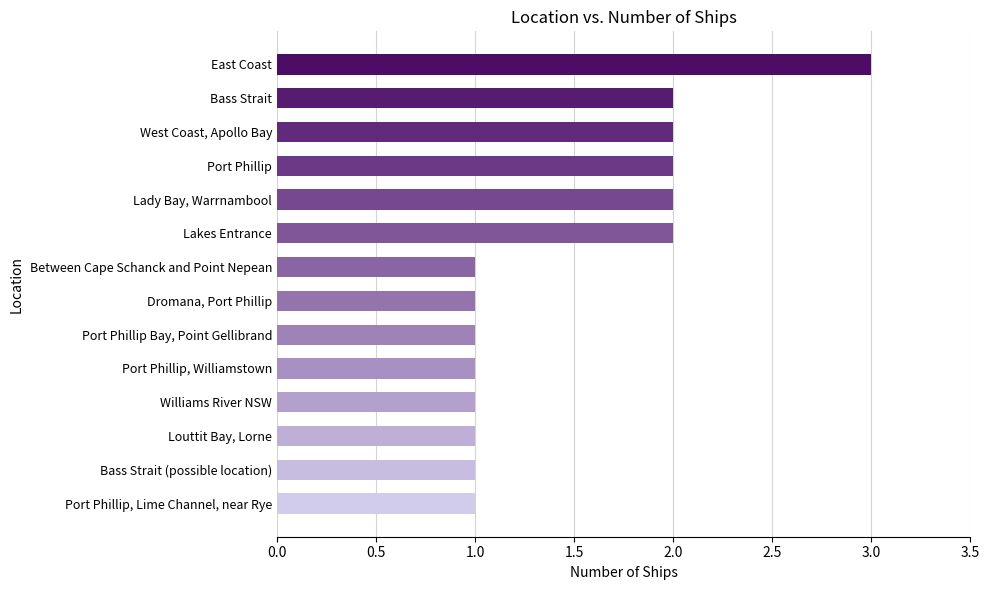

Reading top to bottom, list all the values displayed in this chart.

3	2	2	2	2	2	1	1	1	1	1	1	1	1